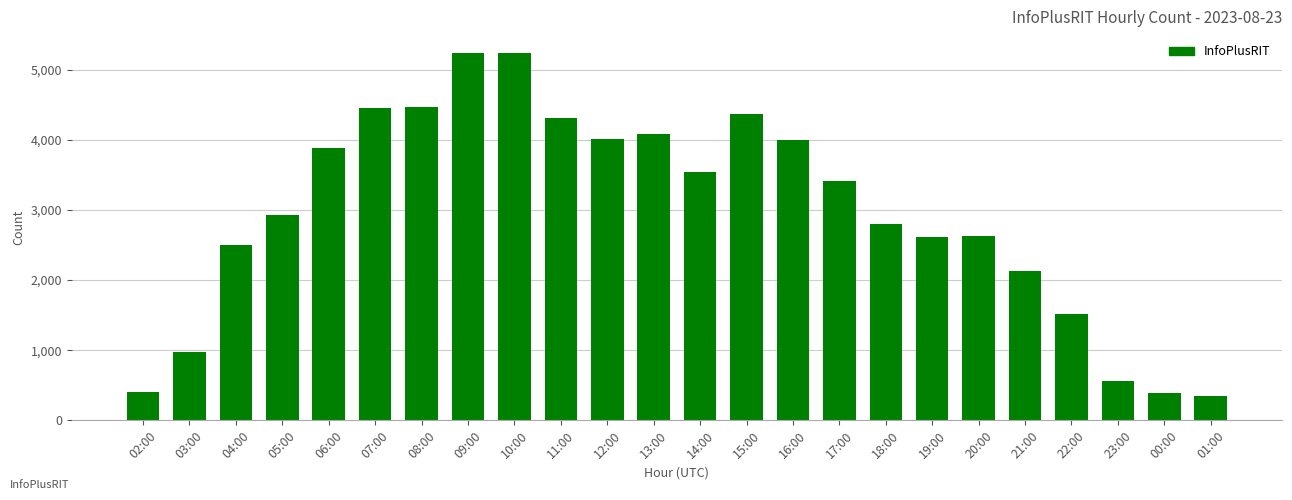

What is the label of the 9th bar from the left?

10:00